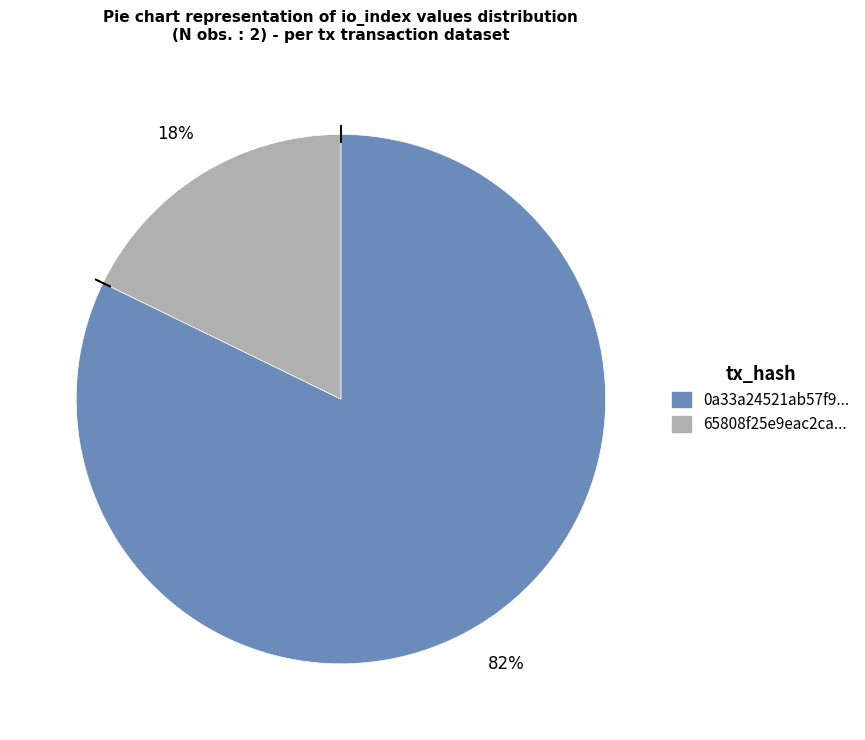

To the nearest percent, what is the average slice percentage?

50%